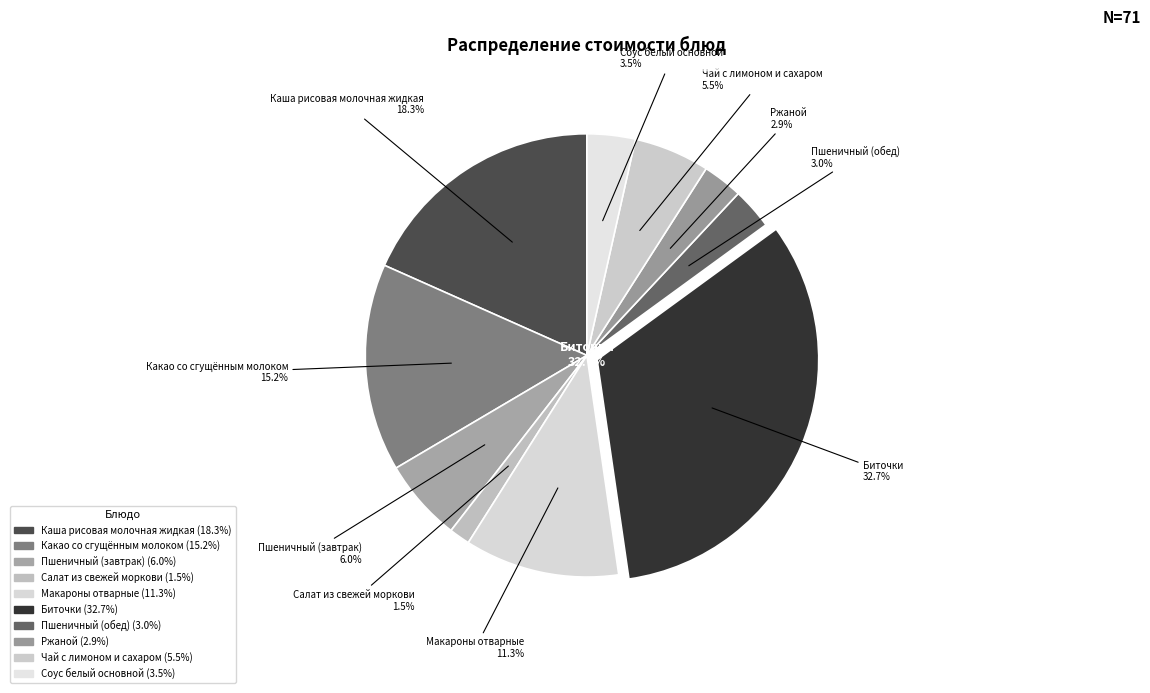

To the nearest percent, what is the combined percentage of Пшеничный (обед) and Салат из свежей моркови?

5%